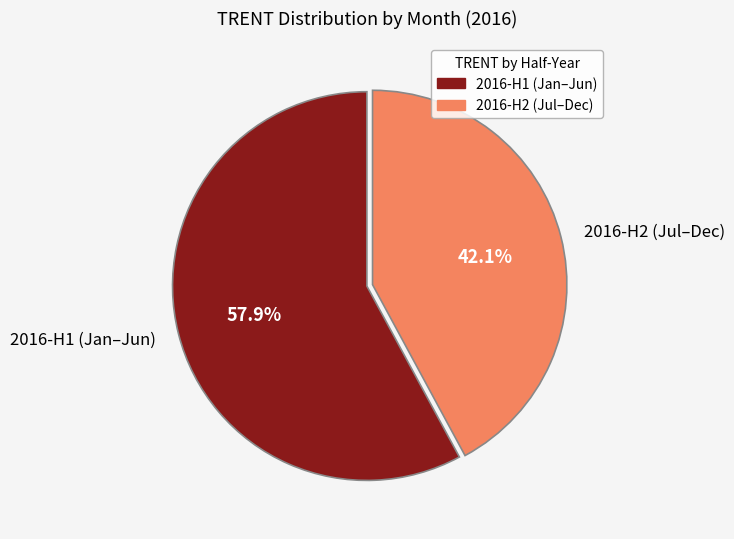

How many segments does this pie chart have?

2